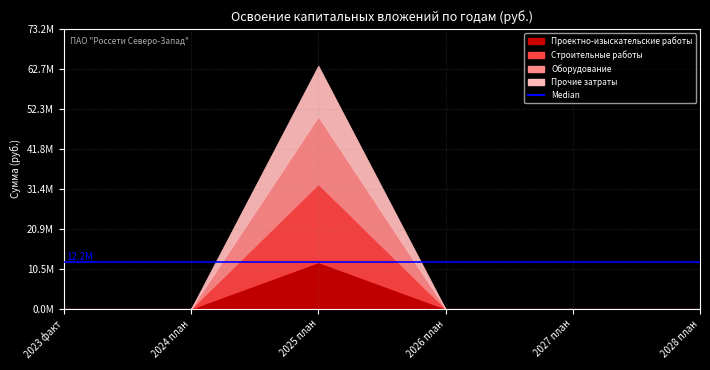

At which label is Прочие затраты closest to 6697385?

2023 факт